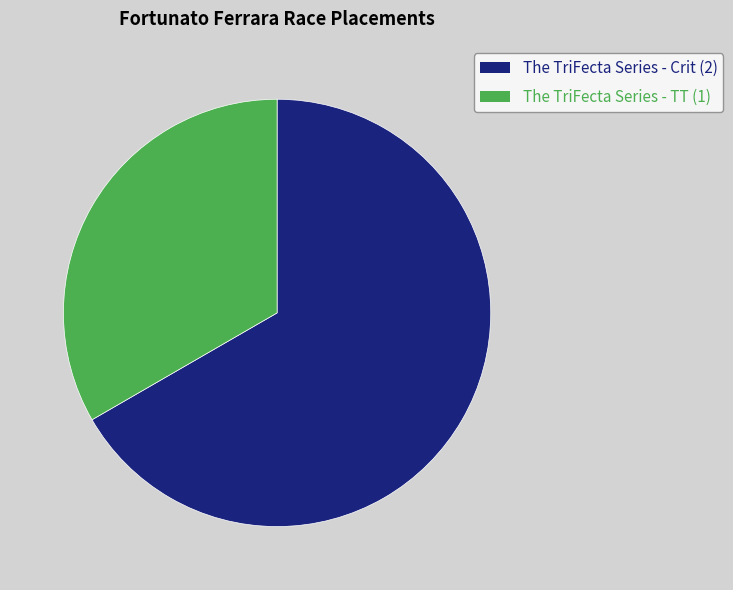

Is there a majority slice in this chart?

Yes